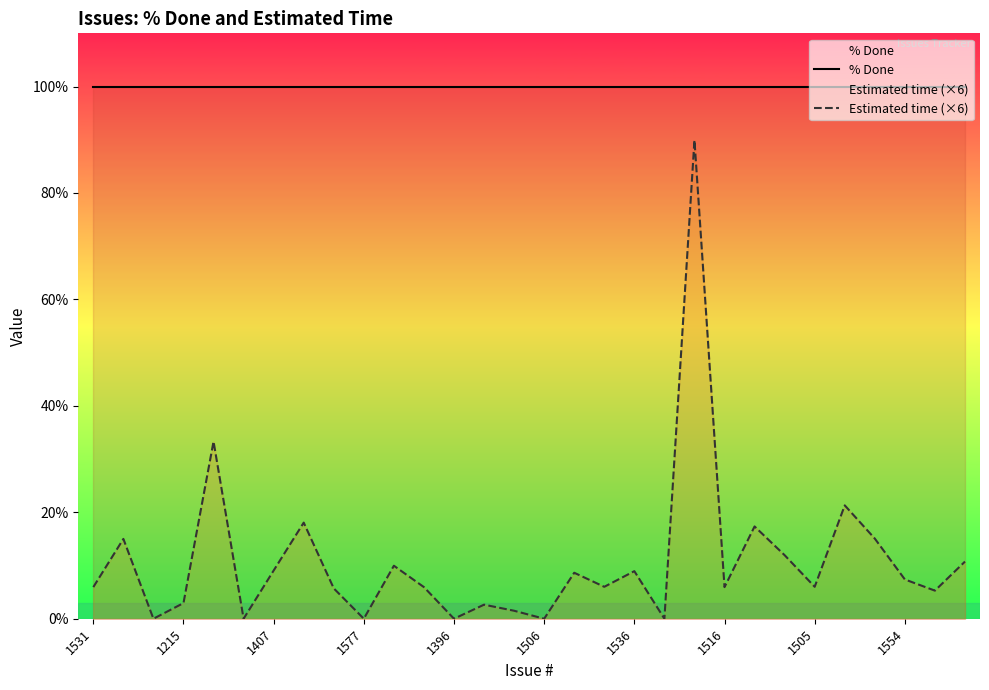

What is the difference between the maximum and minimum values in the Estimated time (×6) series?

89.9